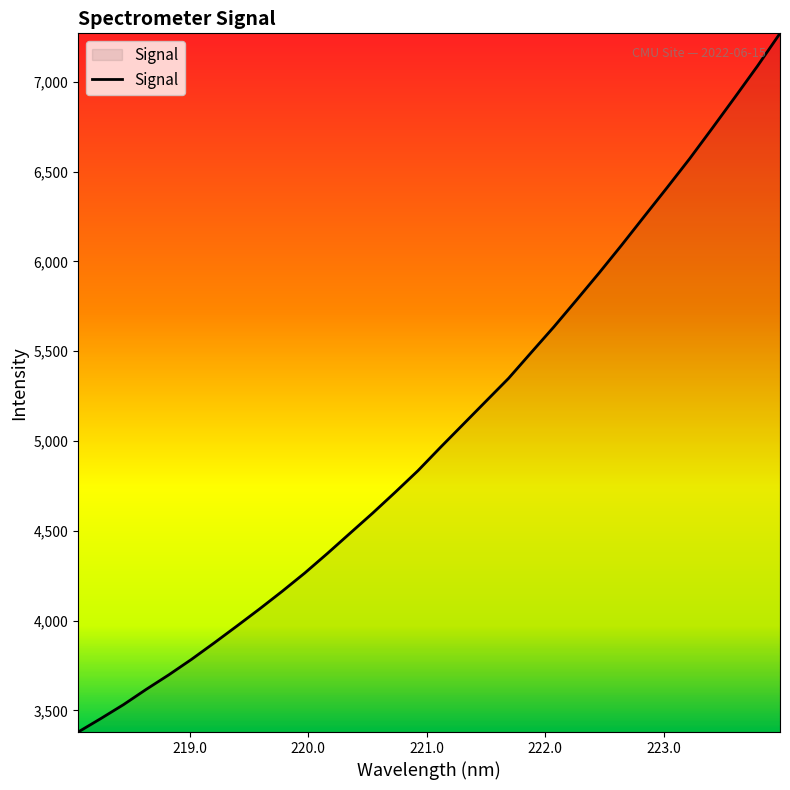

What is the minimum value shown in the chart?

3379.9